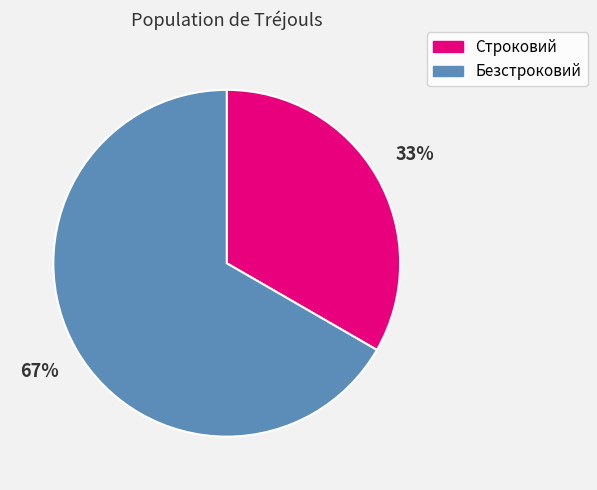

Rank the categories by value from highest to lowest.

Безстроковий, Строковий